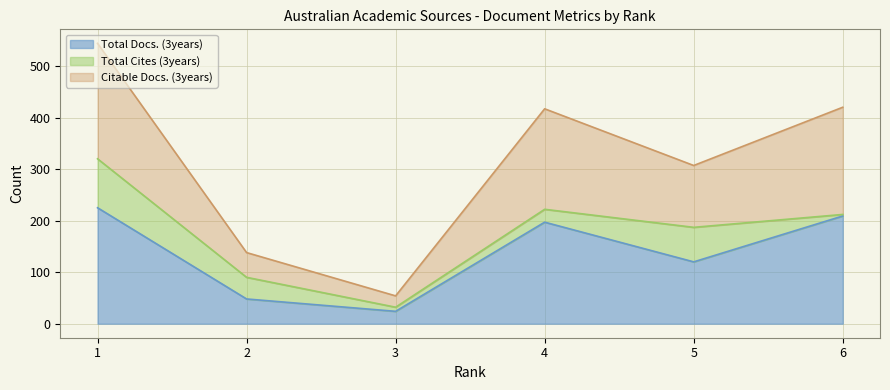

At how many categories does at least one series exceed 345?

3